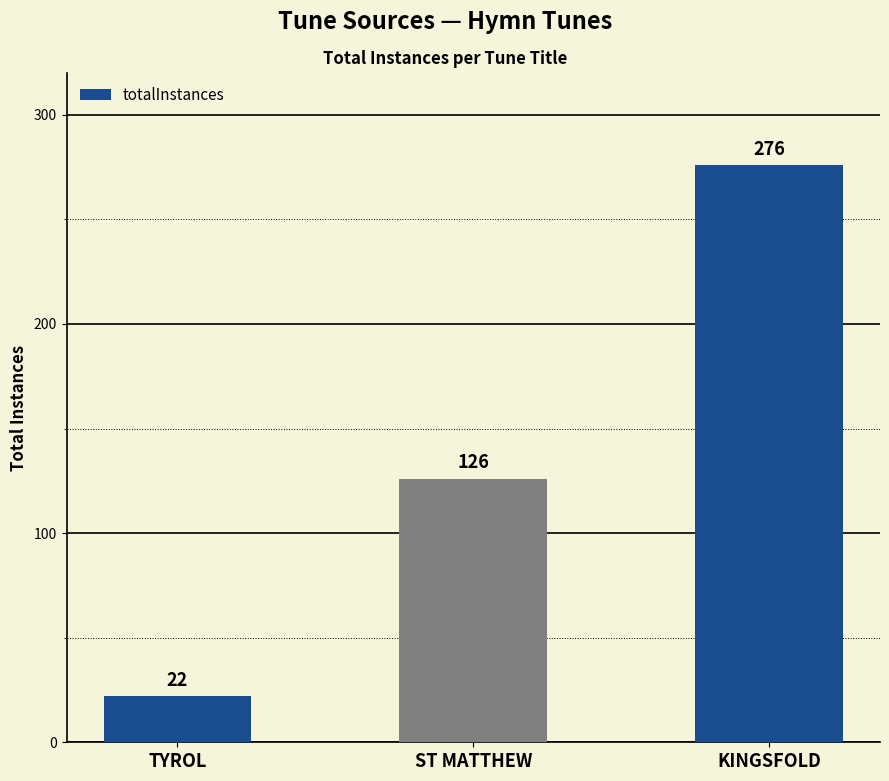

What position from the right is TYROL?

3